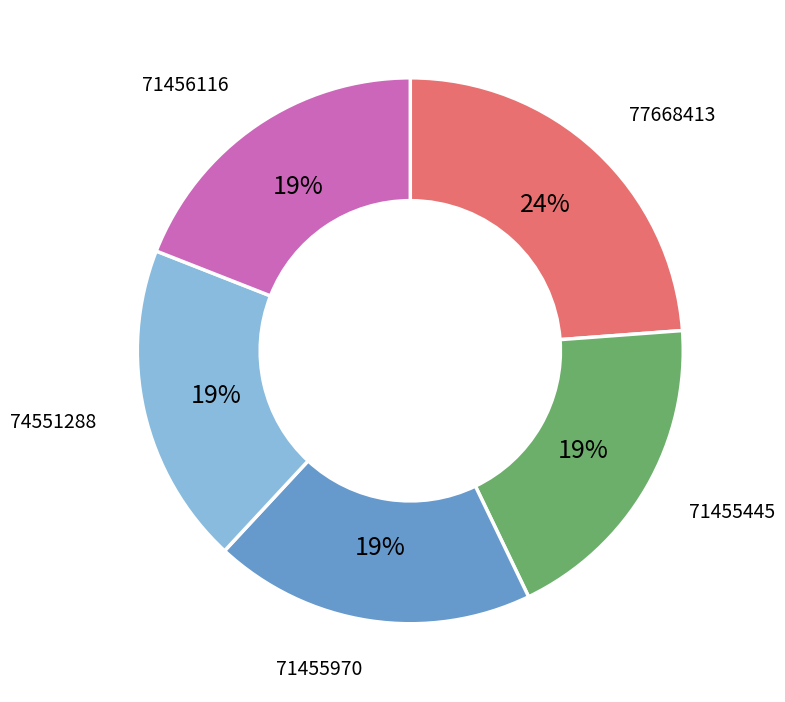

Is there any slice that represents more than half of the pie?

No